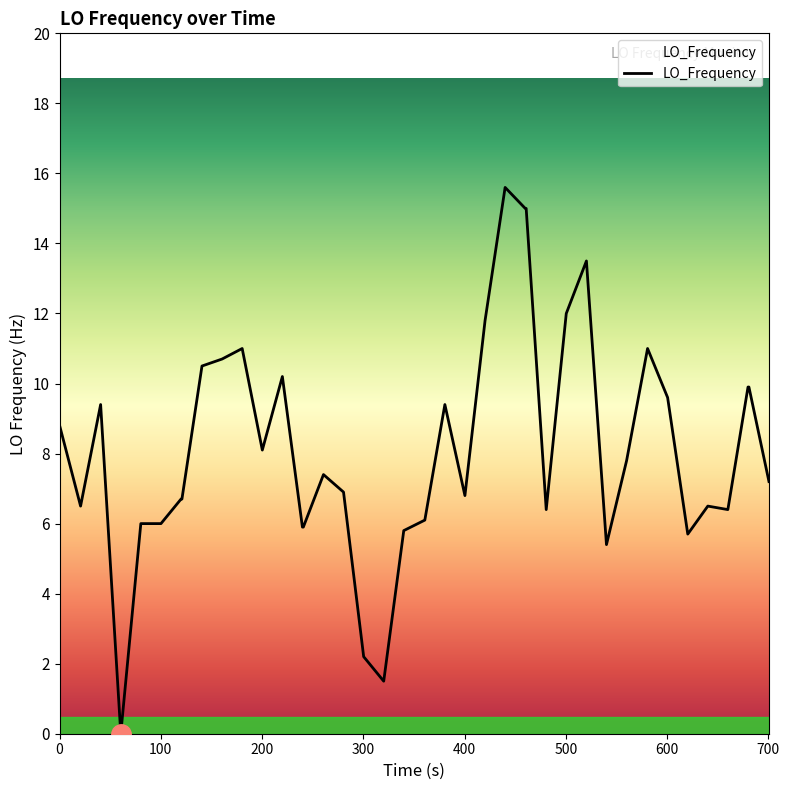

What is the maximum value shown in the chart?

15.6